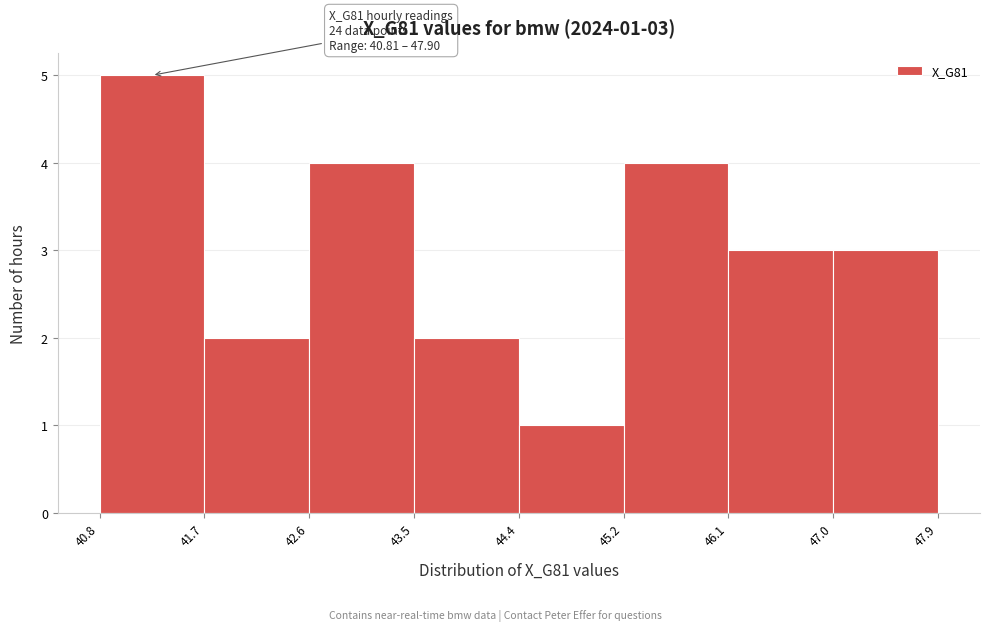

Over which range of the x-axis is the bar tallest?

40.8 to 41.7